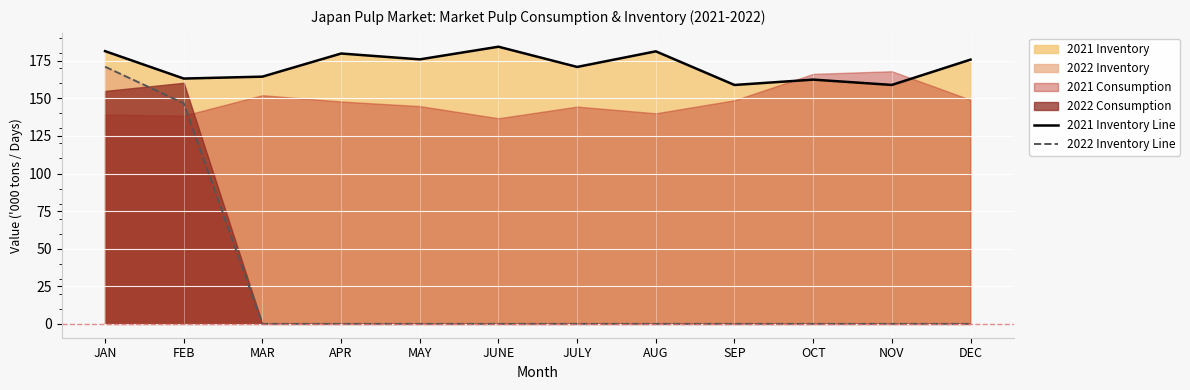

True or false: 2021 Inventory Line and 2022 Inventory Line cross at least once.

False